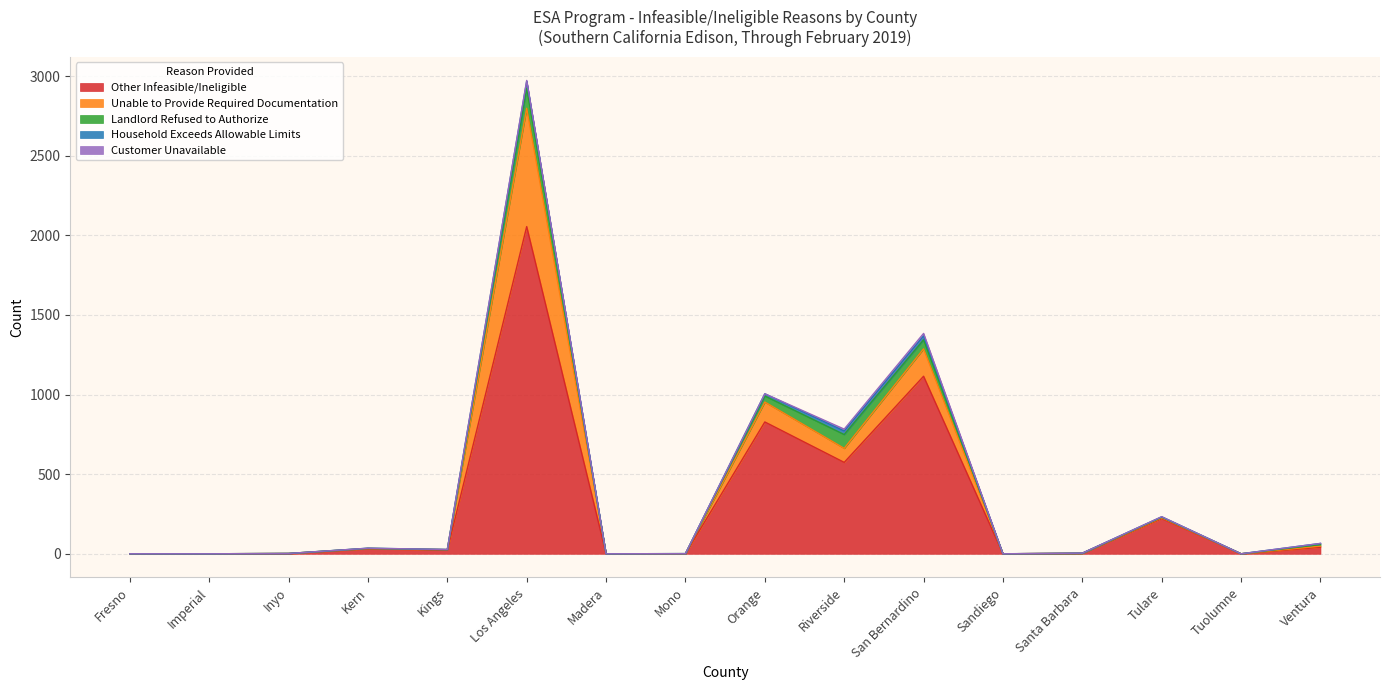

What is the sum of the Other Infeasible/Ineligible values at Kings and Sandiego?

23